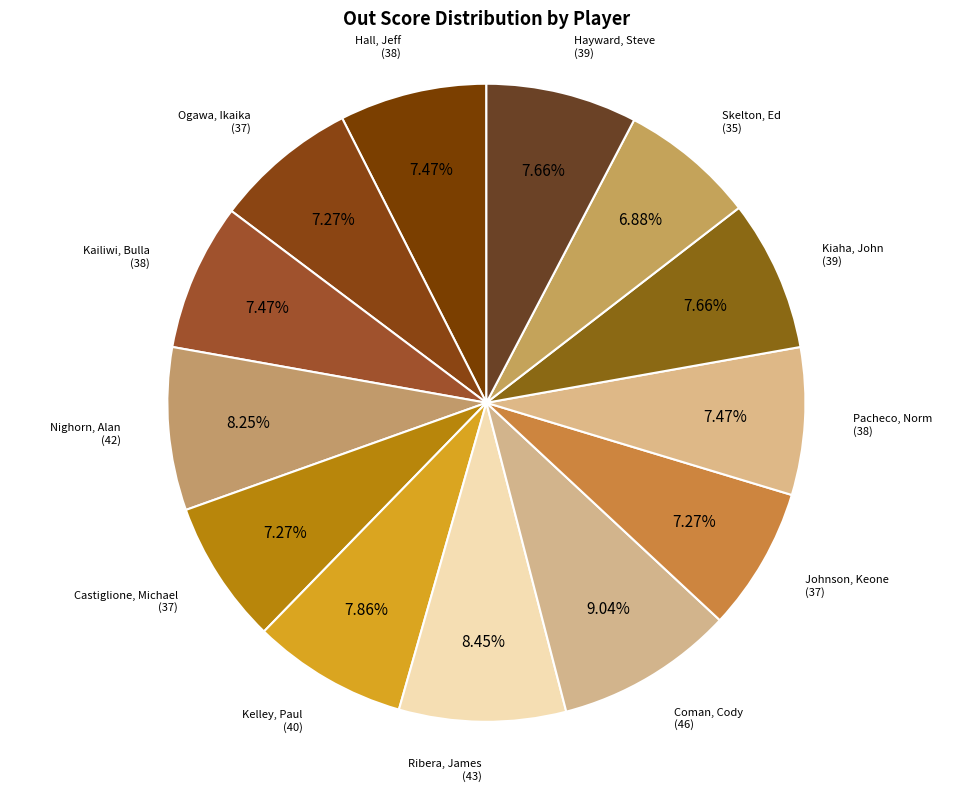

Does any single category account for the majority?

No